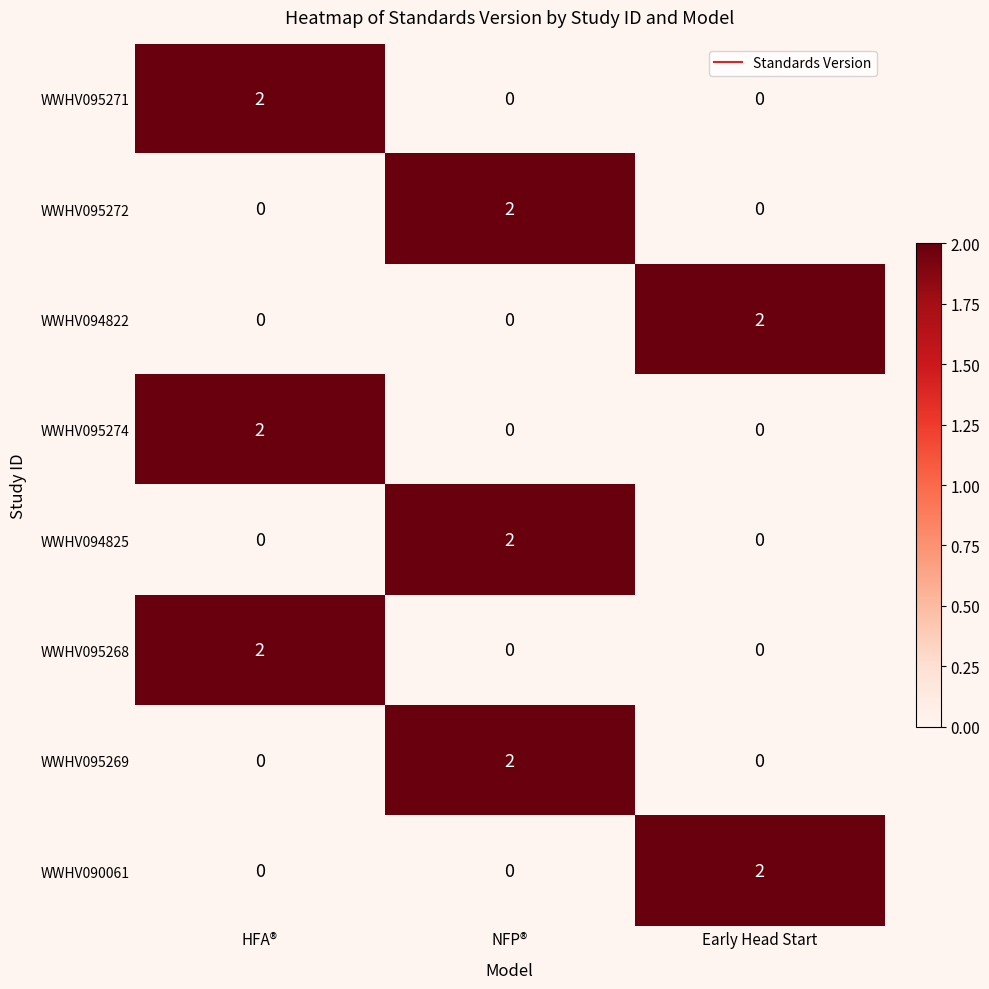

Is it true that WWHV095272 equals -1 at HFA®?

False